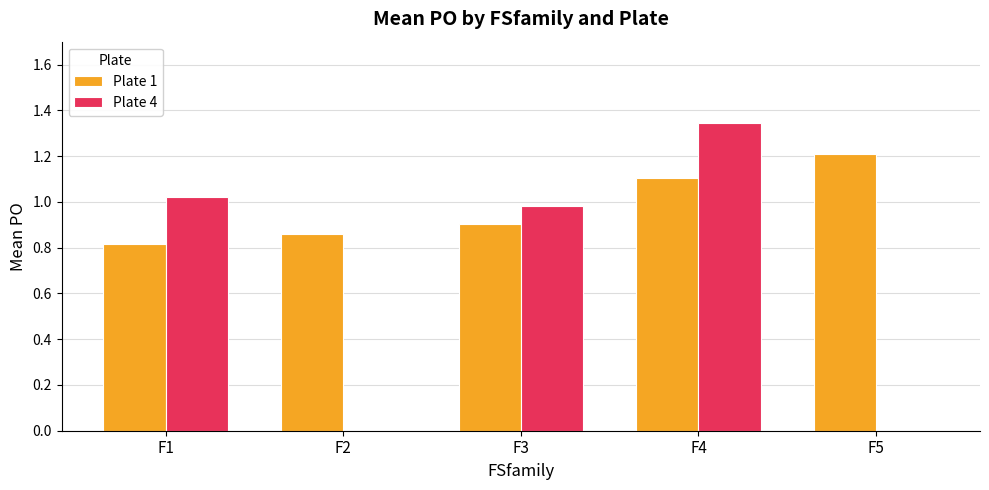

True or false: Plate 1 has a value of 1.1 at F1.

False